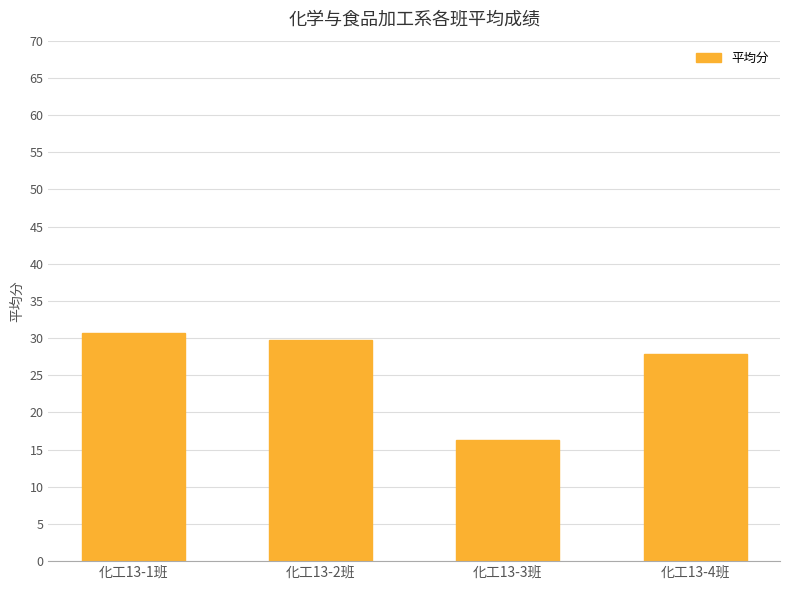

Reading left to right, what are all the values shown in this chart?

化工13-1班=30.7	化工13-2班=29.7	化工13-3班=16.3	化工13-4班=27.8